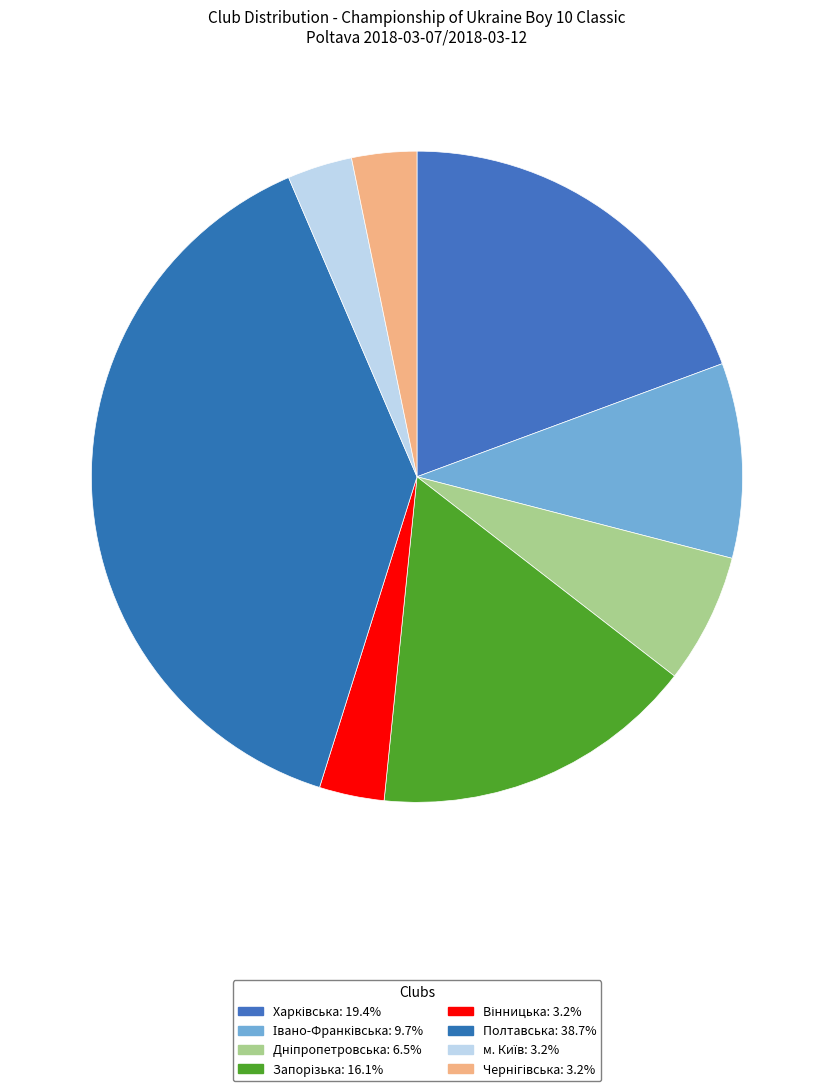

Which slice is the largest?

Полтавська